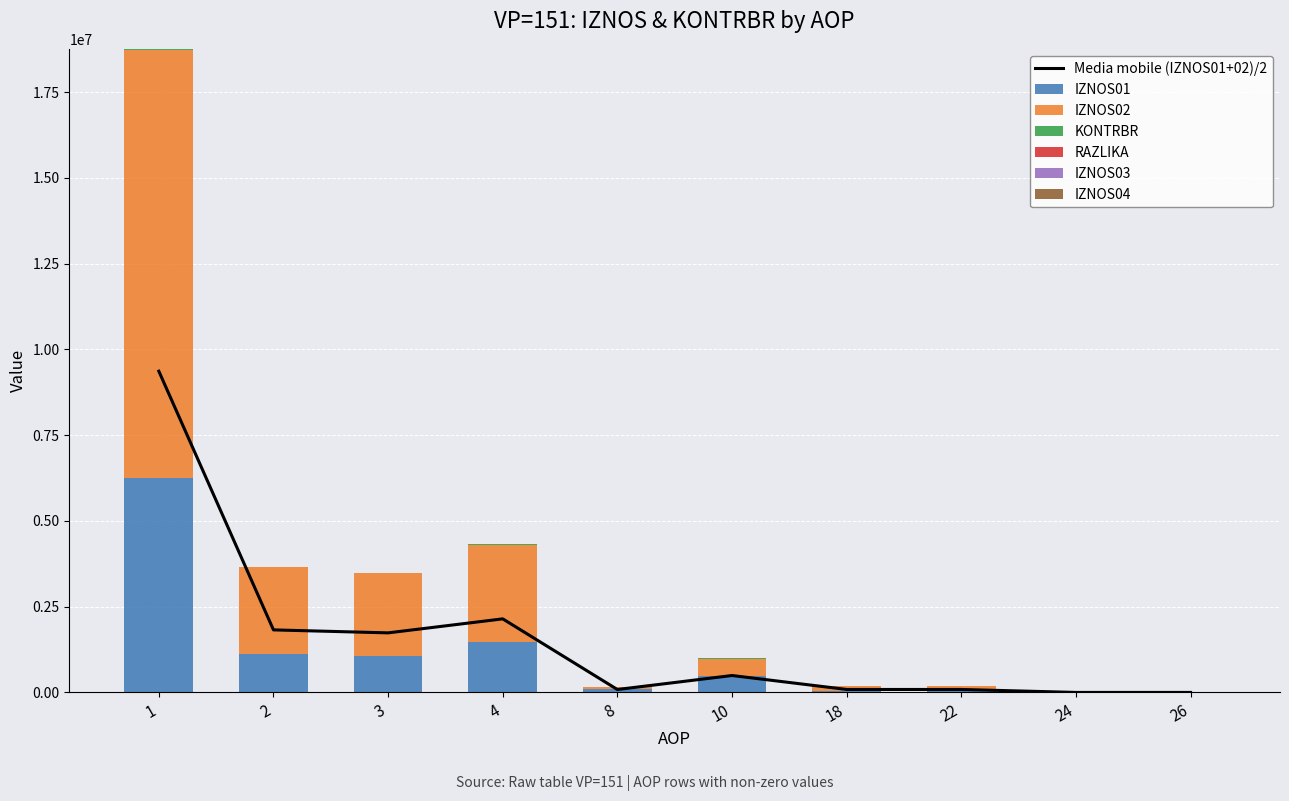

The value of IZNOS02 at 18 is 118275.2. True or false?

True